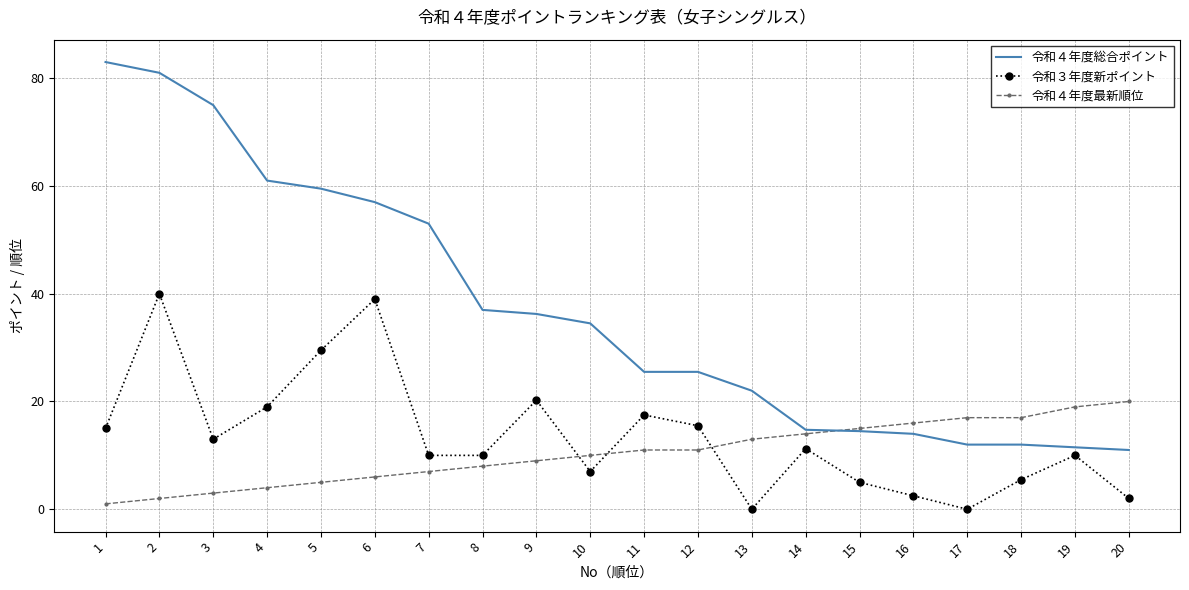

The 令和４年度総合ポイント series shows 14.5 at 15. True or false?

True